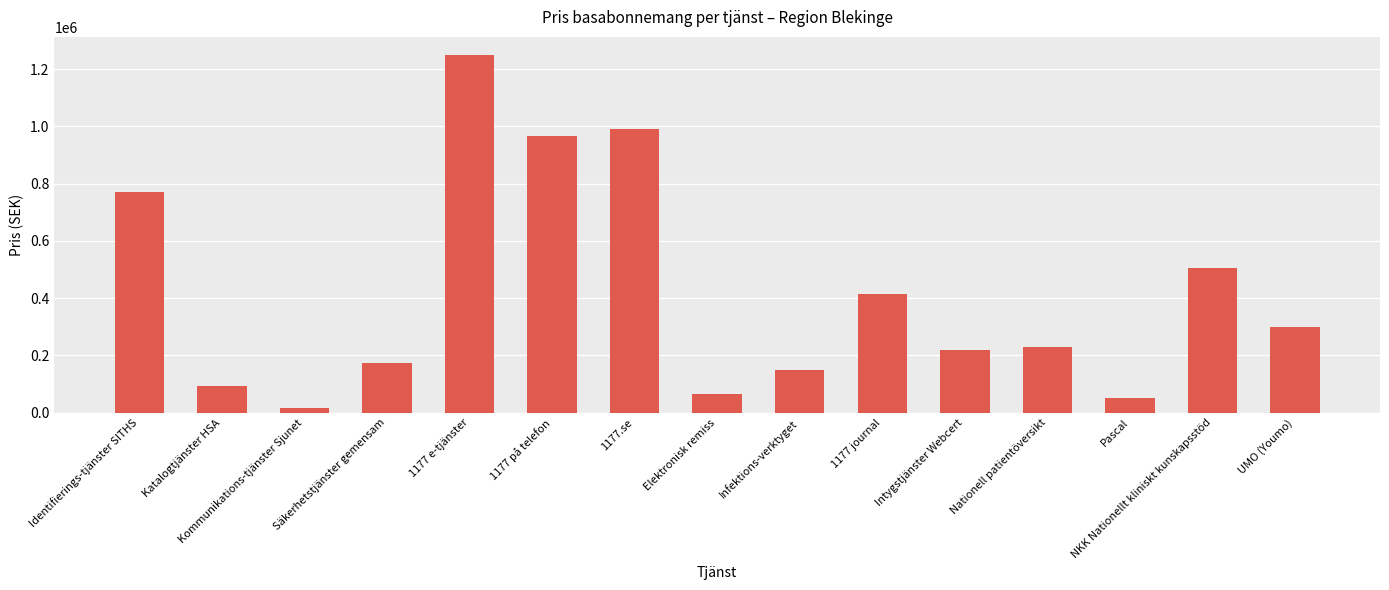

What is the difference between the values at 1177 e-tjänster and 1177 journal?

835676.3